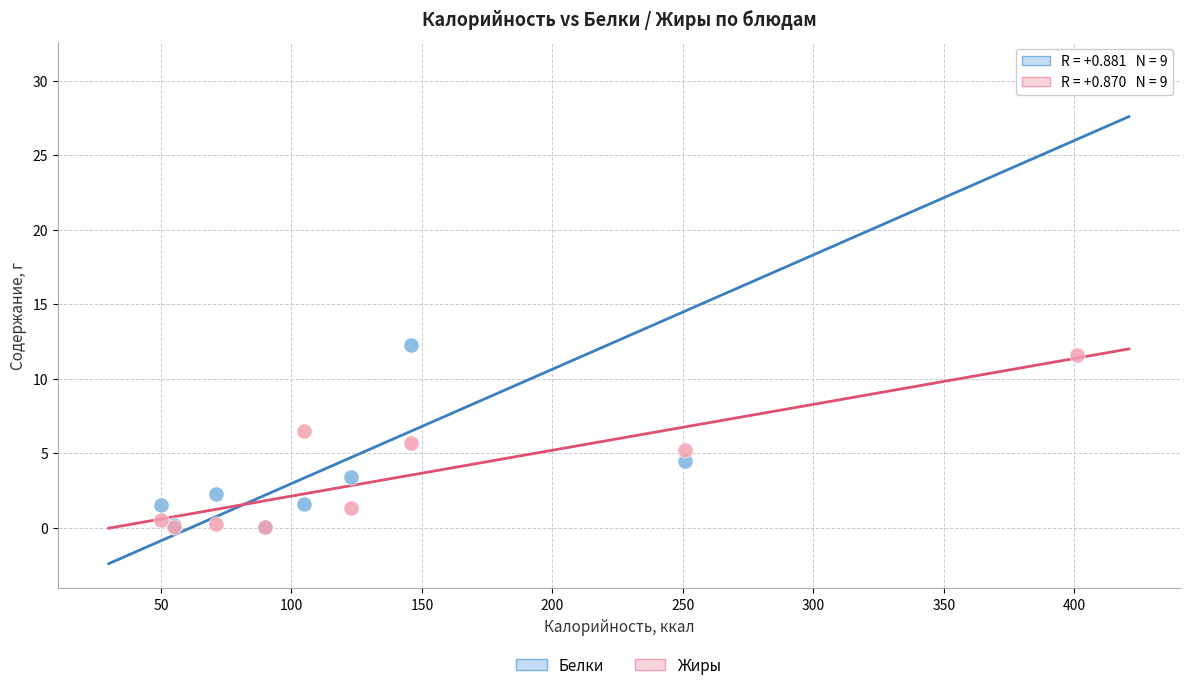

Which series has the largest Y range (max minus min)?

Белки